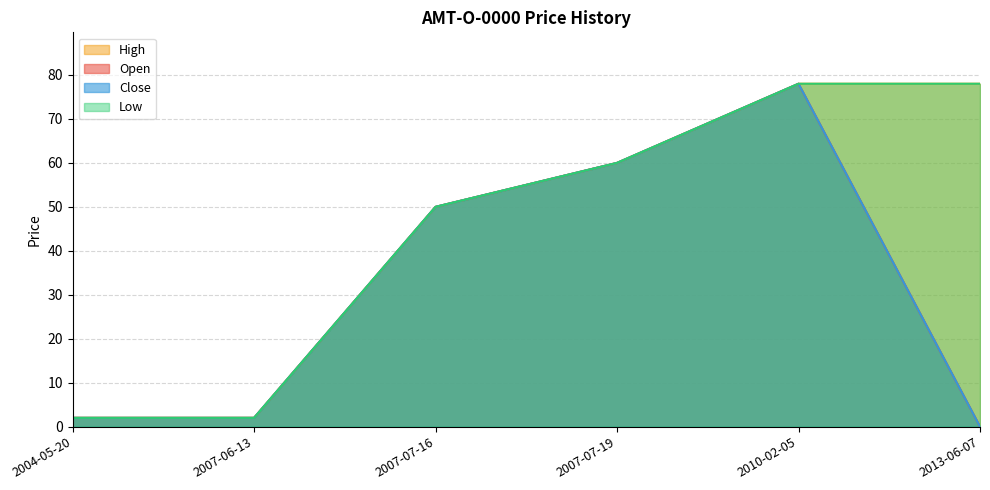

Does the chart display data point markers on the line(s)?

No